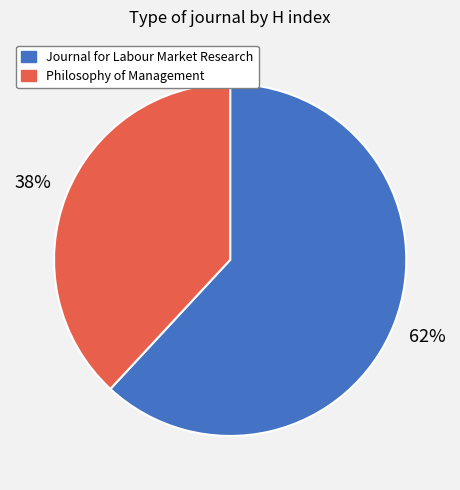

Count the number of slices in the pie.

2